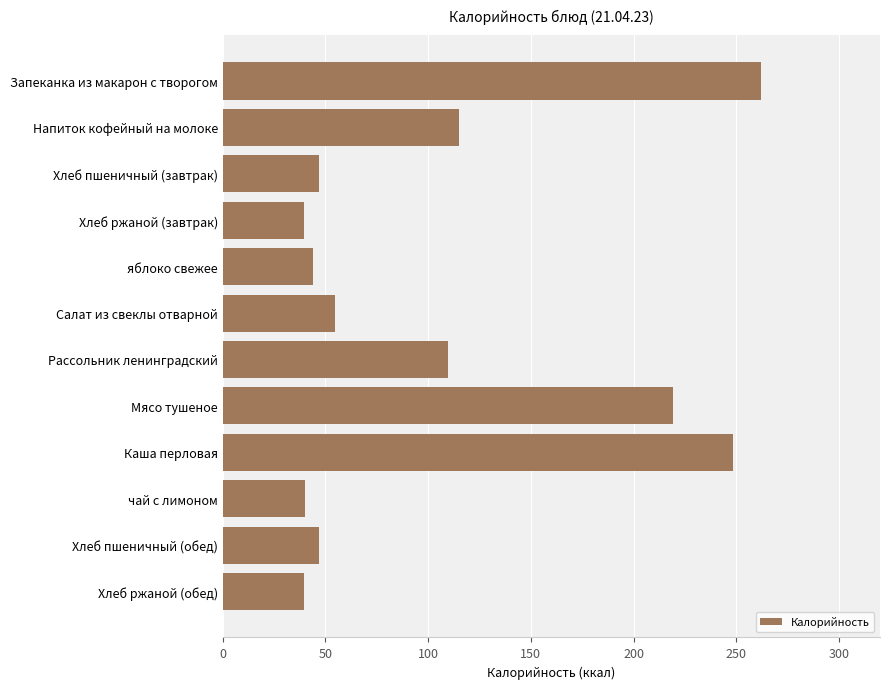

What is the average value?

105.5